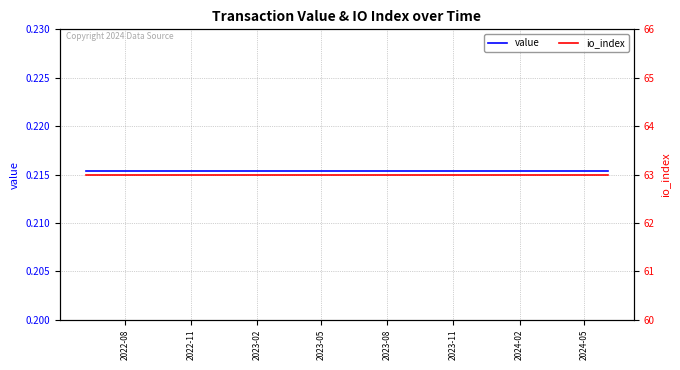

Does the chart display data point markers on the line(s)?

No